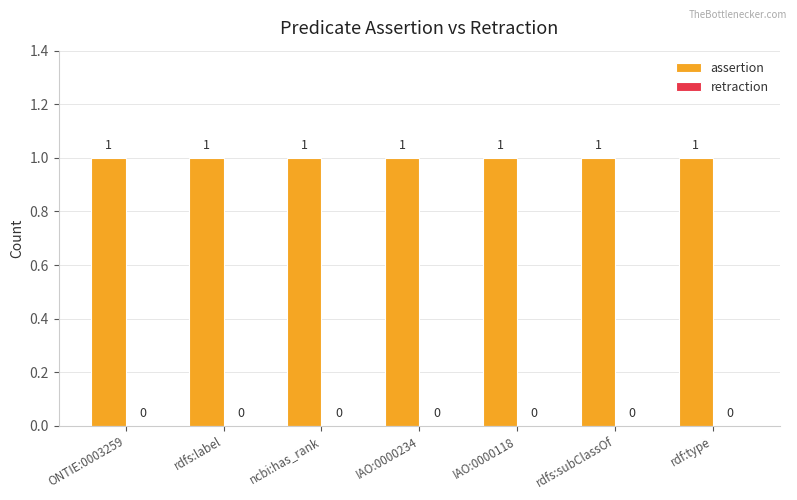

What is the label of the 2nd bar from the right?

rdfs:subClassOf